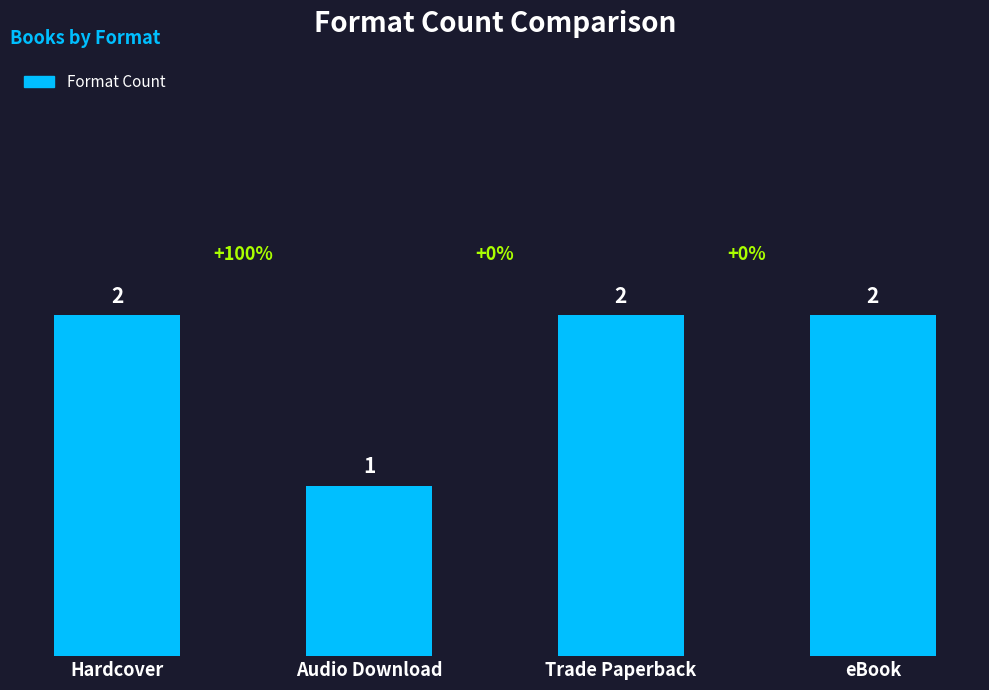

Reading left to right, transcribe all the data shown in this chart.

2	1	2	2